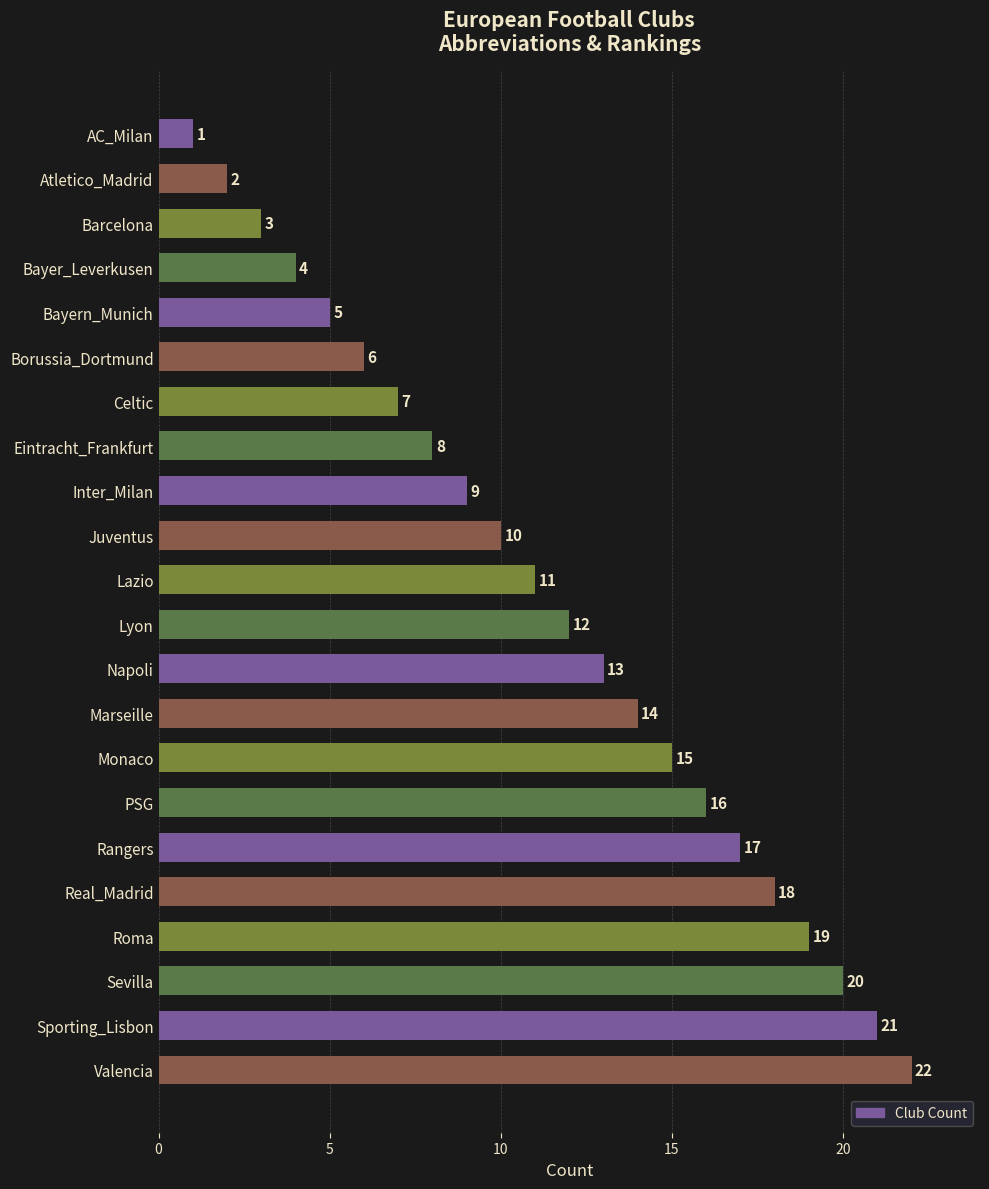

What is the value of the 2nd bar from the top?

2